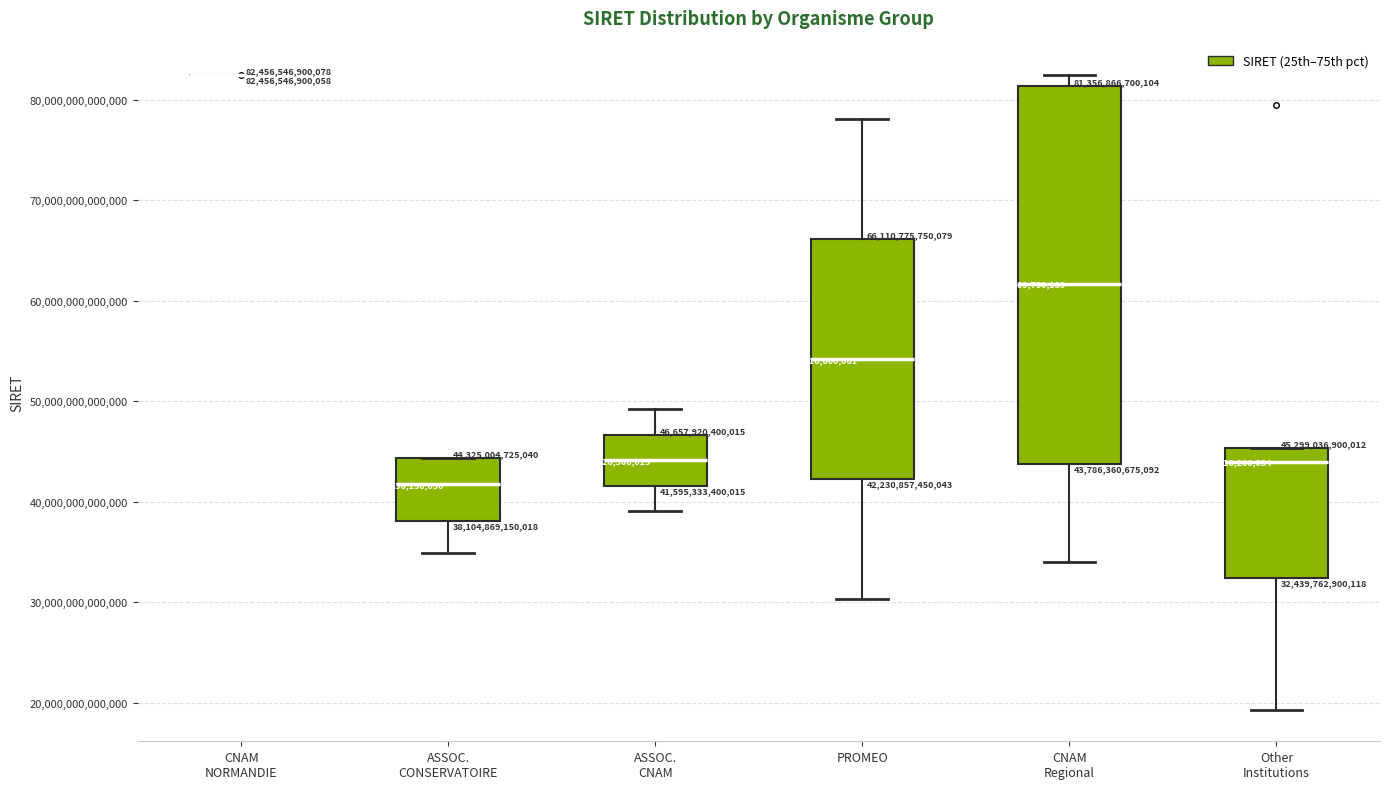

Which box is the tallest, from its lower edge to its upper edge?

CNAM Regional